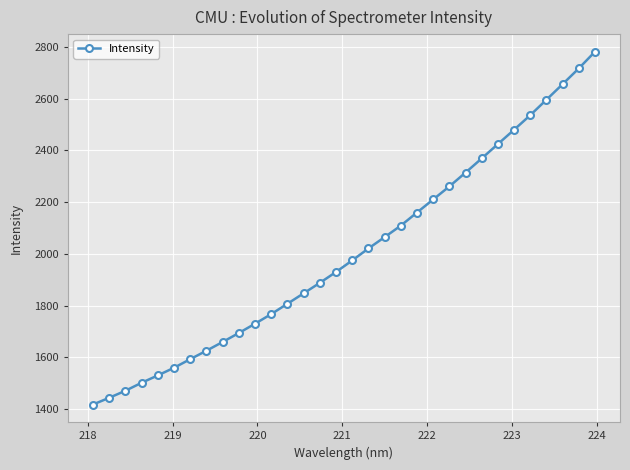

True or false: the data has more than 2 interior local peaks.

False